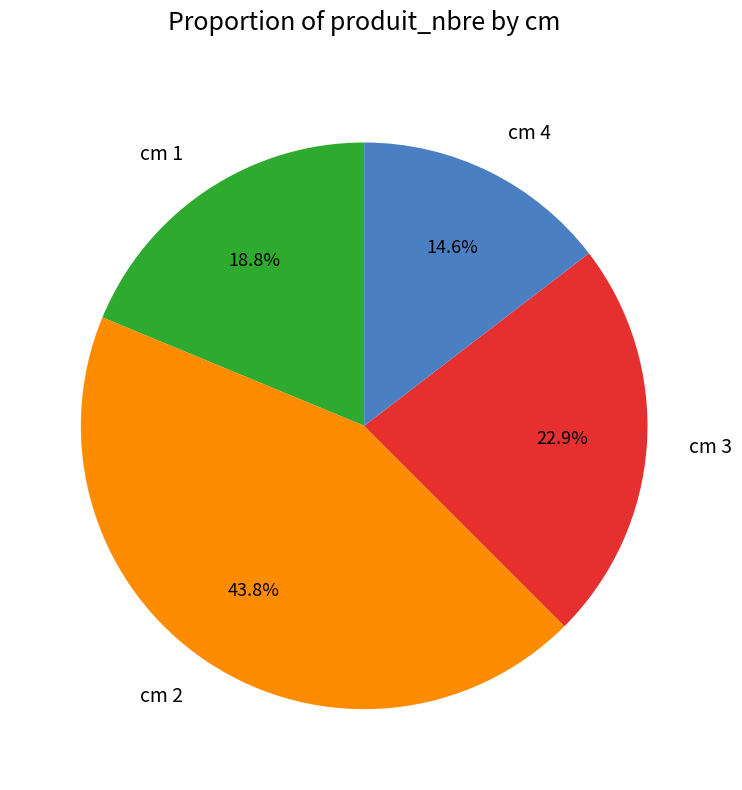

What is the ratio of the value at cm 2 to the value at cm 4?

3.0